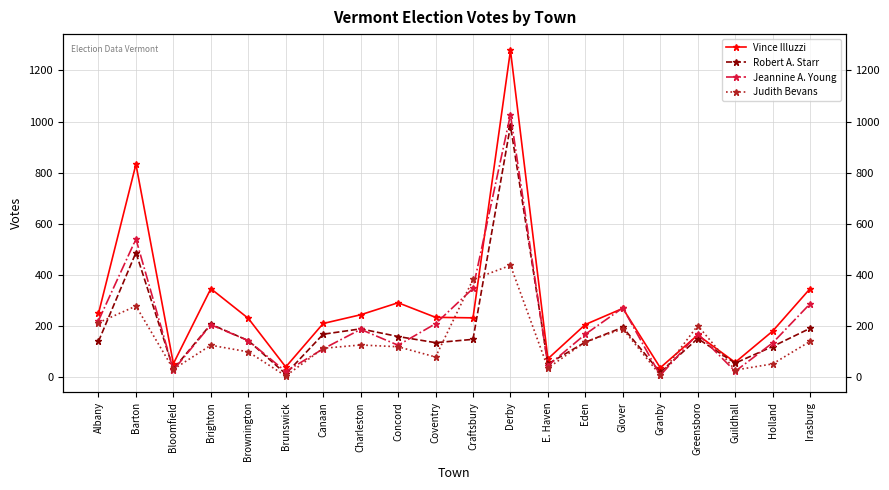

How many data points in Jeannine A. Young are less than 171?

10